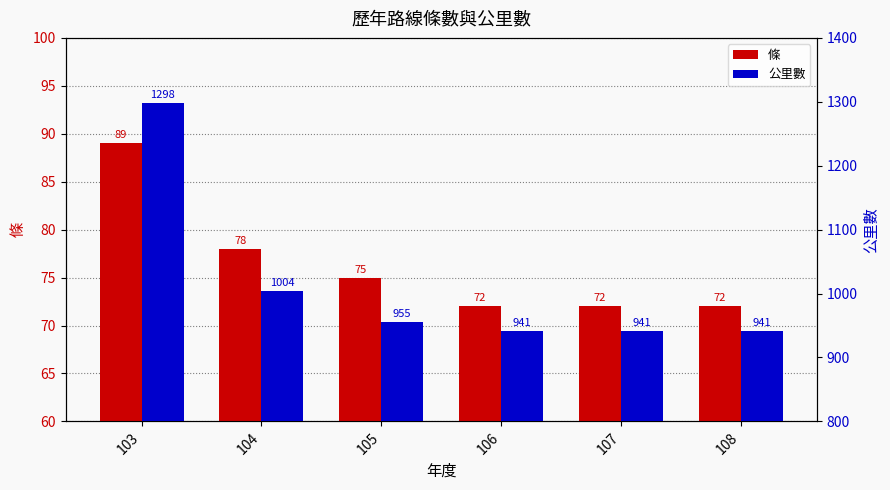

What is the maximum value for 條?

89